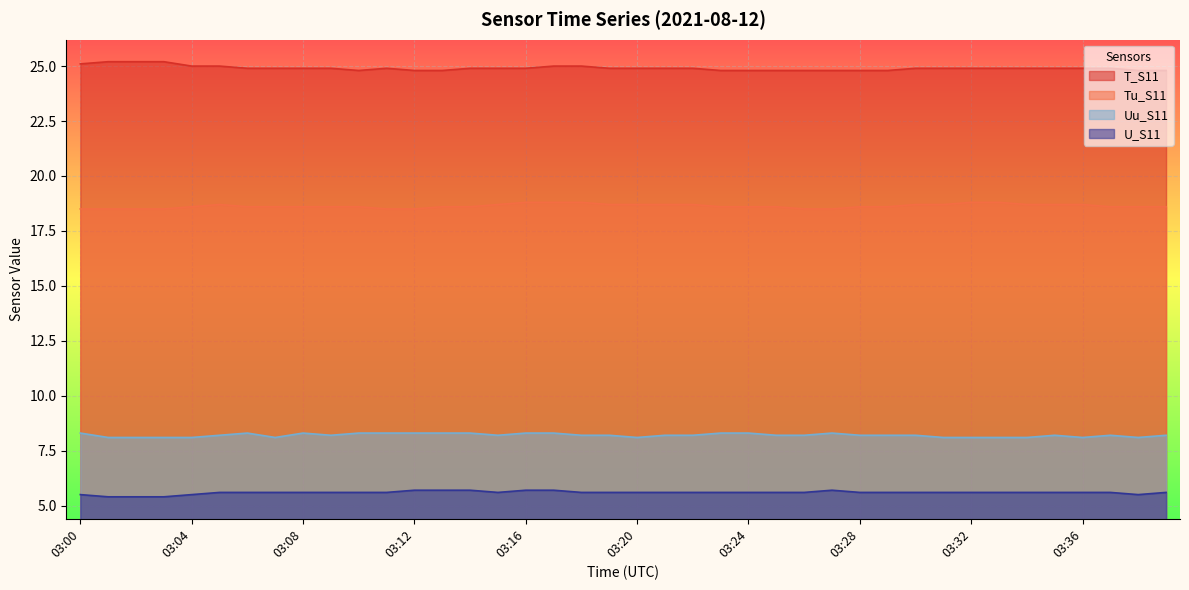

What is the sum of all U_S11 values?

223.7